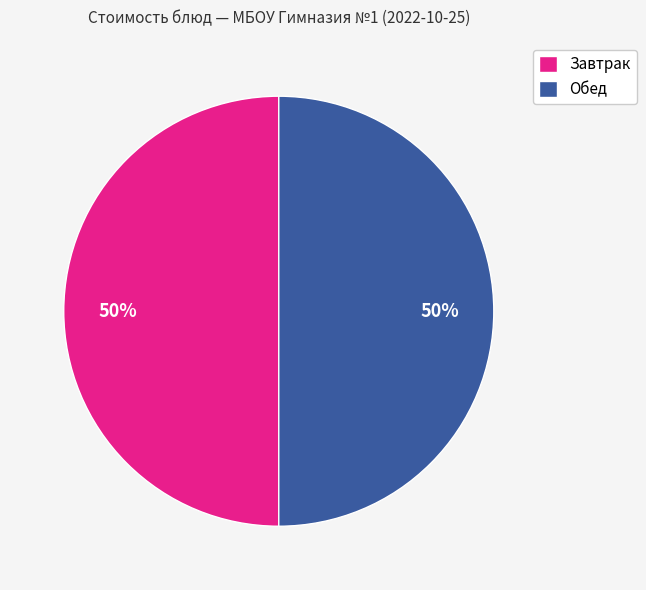

To the nearest percent, what is the combined percentage of Обед and Завтрак?

100%